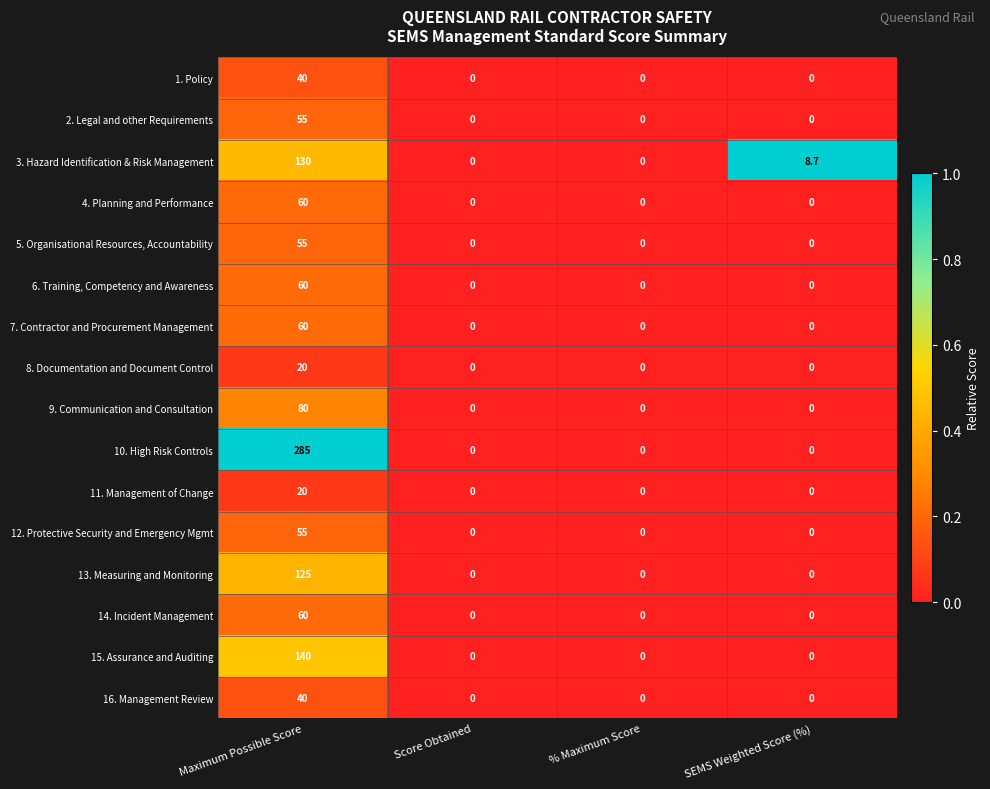

What is the difference between the maximum and minimum values in the 7. Contractor and Procurement Management series?

60.0